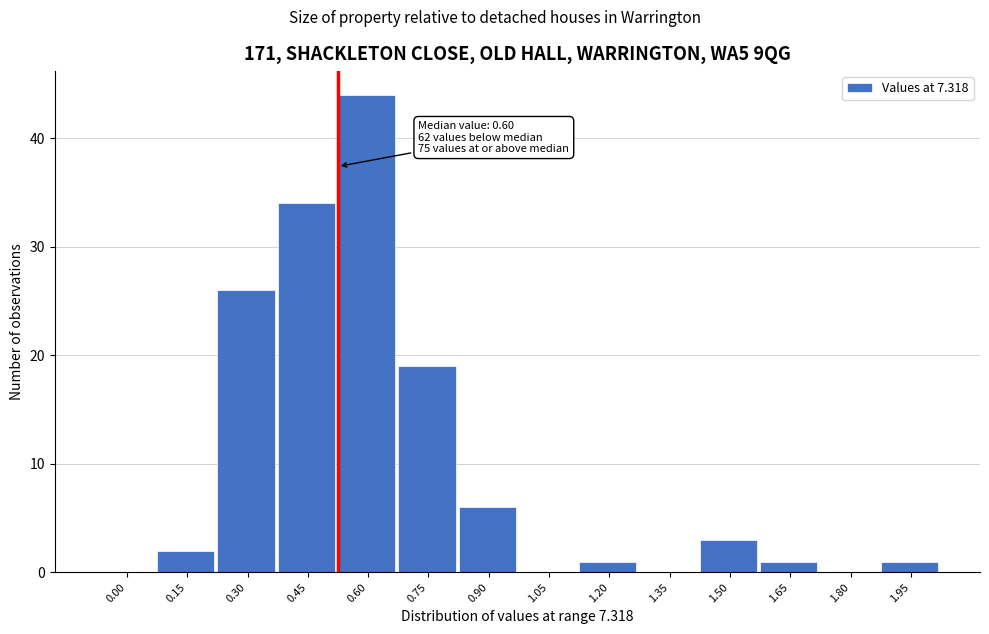

Reading left to right, list all the values displayed in this chart.

0.00=0	0.15=2	0.30=26	0.45=34	0.60=44	0.75=19	0.90=6	1.05=0	1.20=1	1.35=0	1.50=3	1.65=1	1.80=0	1.95=1